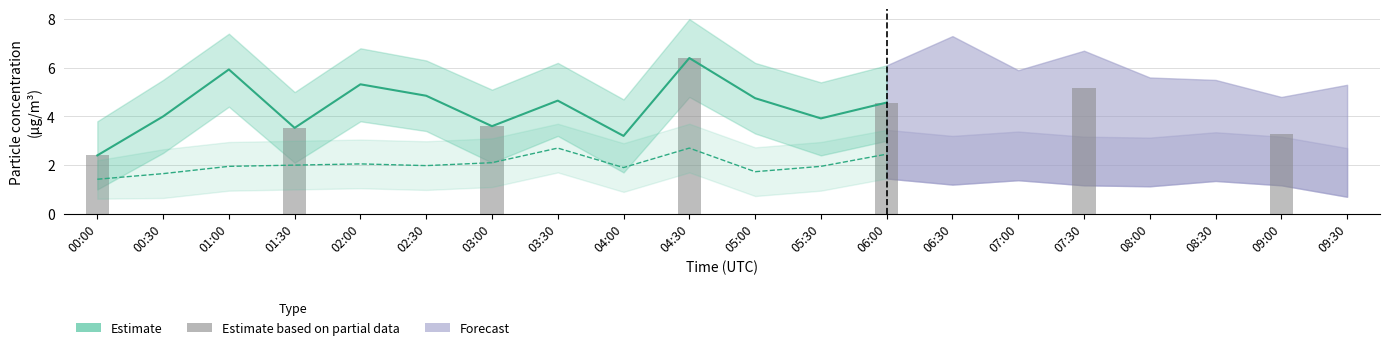

What is the maximum value shown in the chart?

6.4